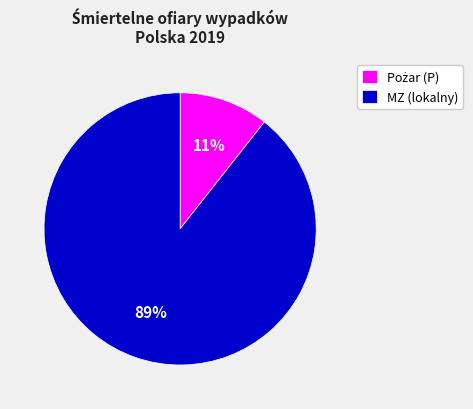

How many slices are in this pie chart?

2